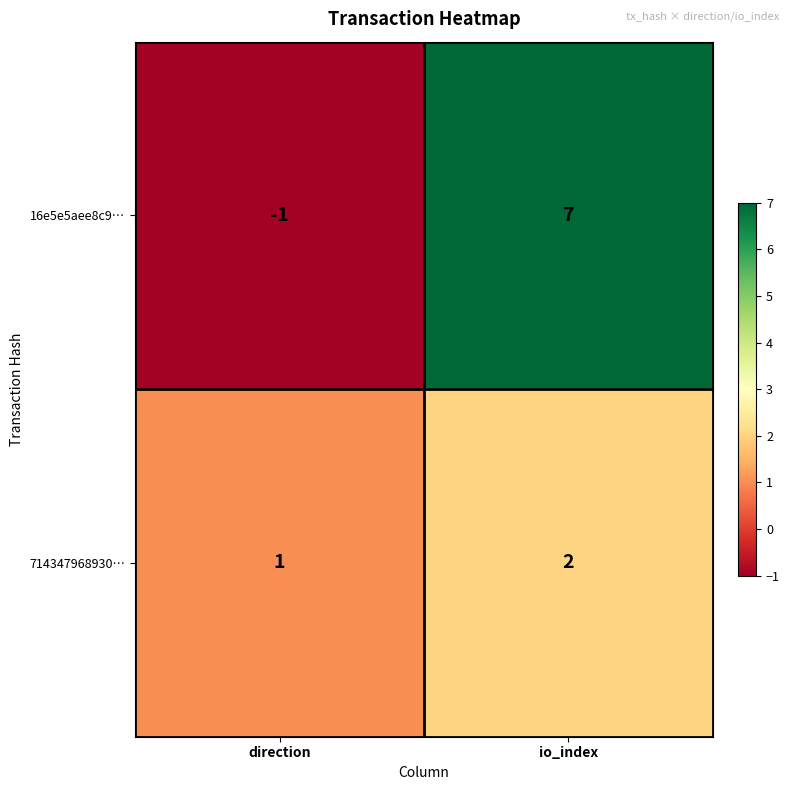

What is the total value across all series at io_index?

9